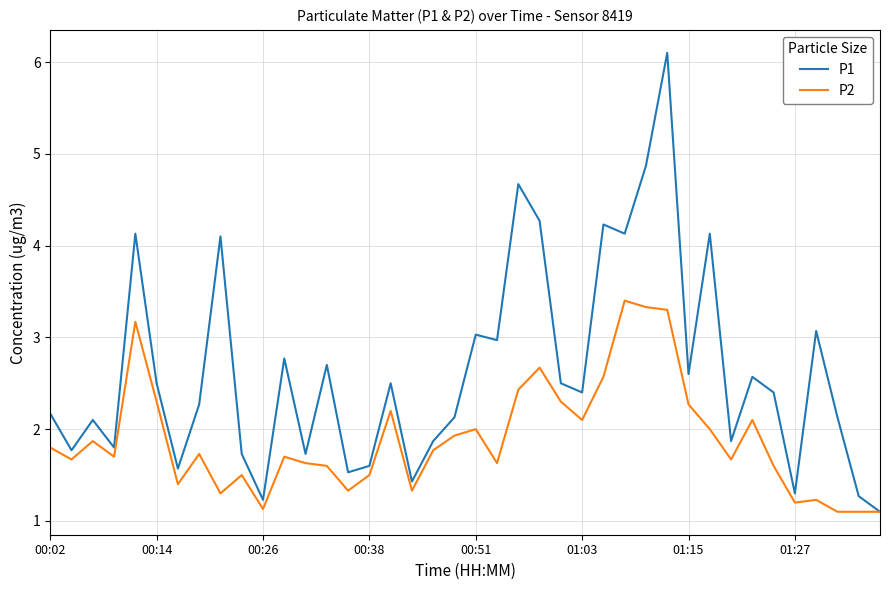

Which series has the largest total across all categories?

P1